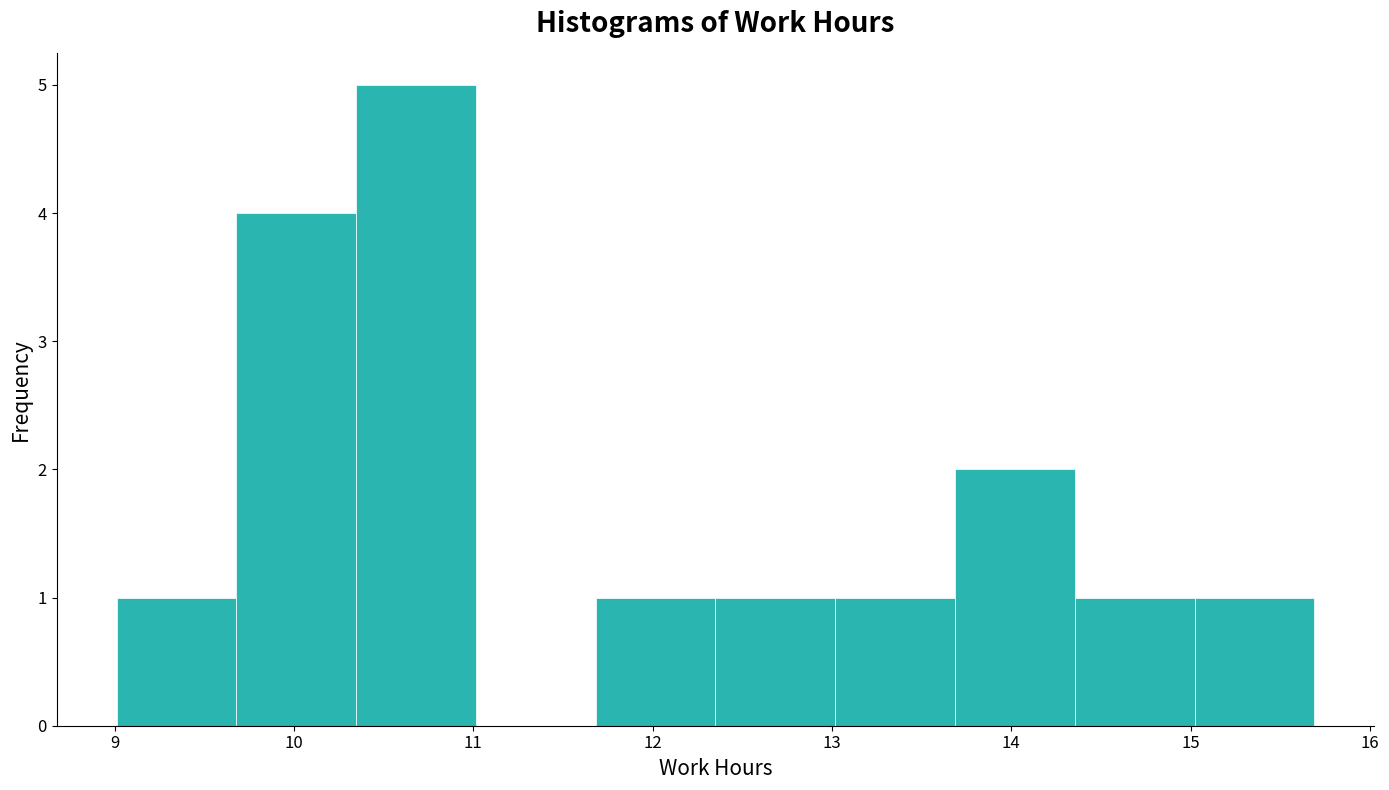

Over which range of the x-axis is the bar tallest?

10.3 to 11.0